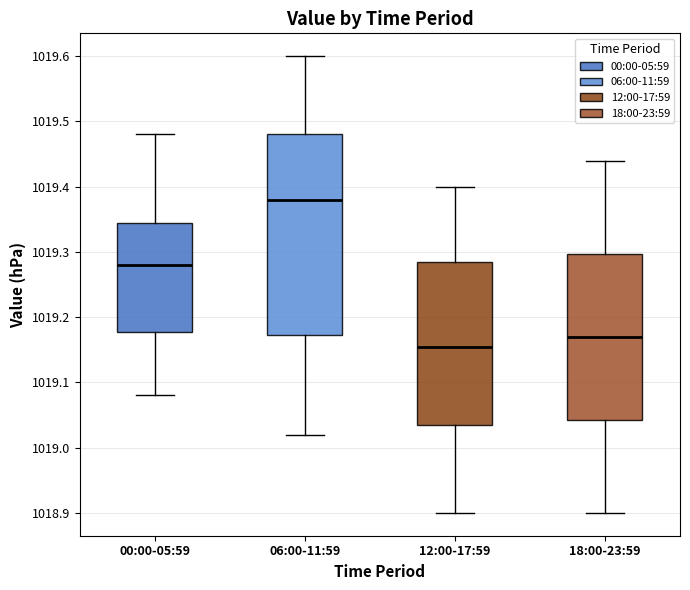

Comparing the boxes themselves (not the whiskers), which one is the tallest?

06:00-11:59